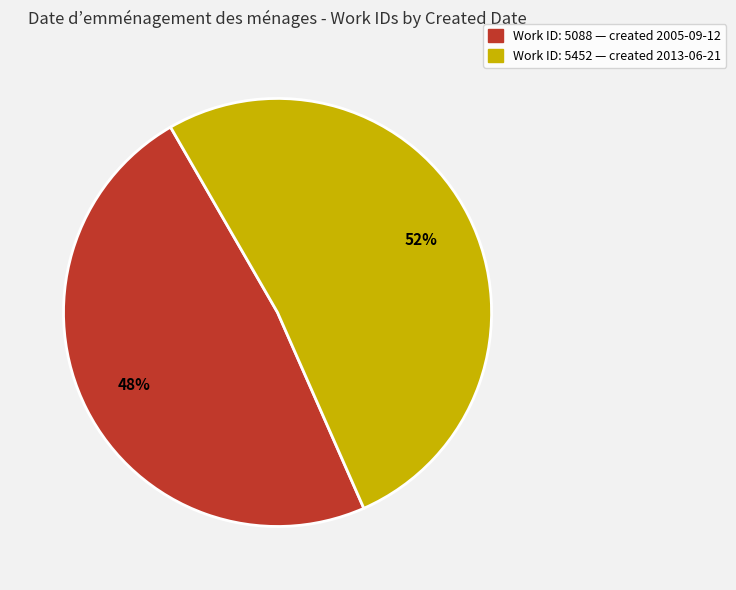

To the nearest percent, what is the combined percentage of Work ID: 5452 — created 2013-06-21 and Work ID: 5088 — created 2005-09-12?

100%